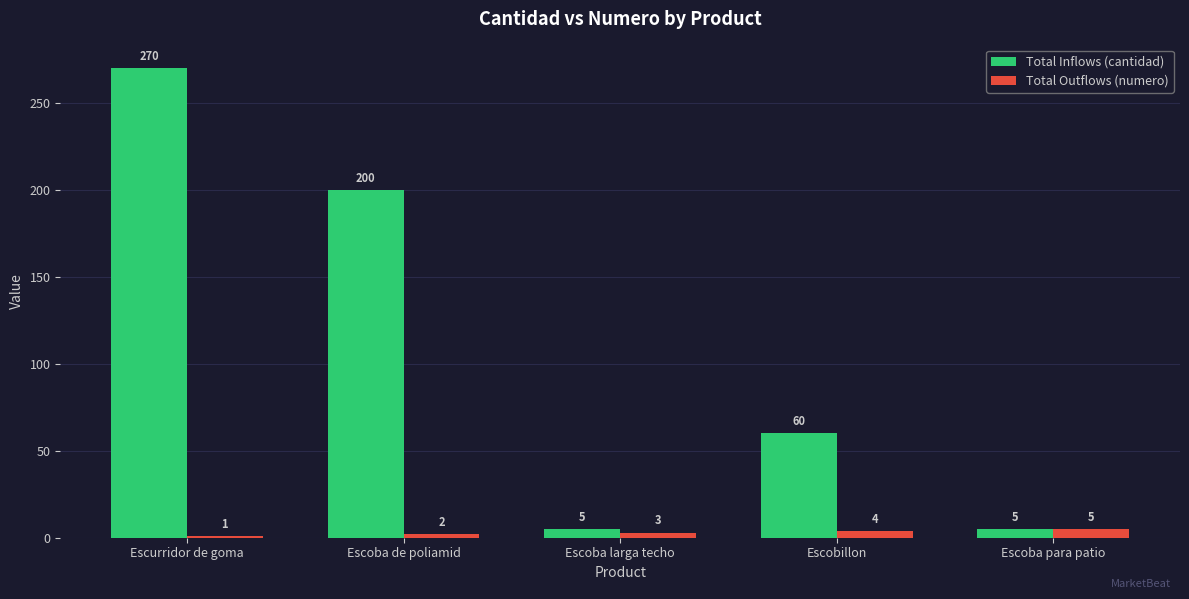

Does the chart contain any negative values?

No